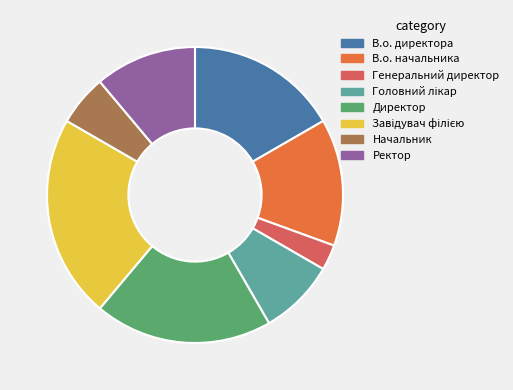

How many slices are in this pie chart?

8